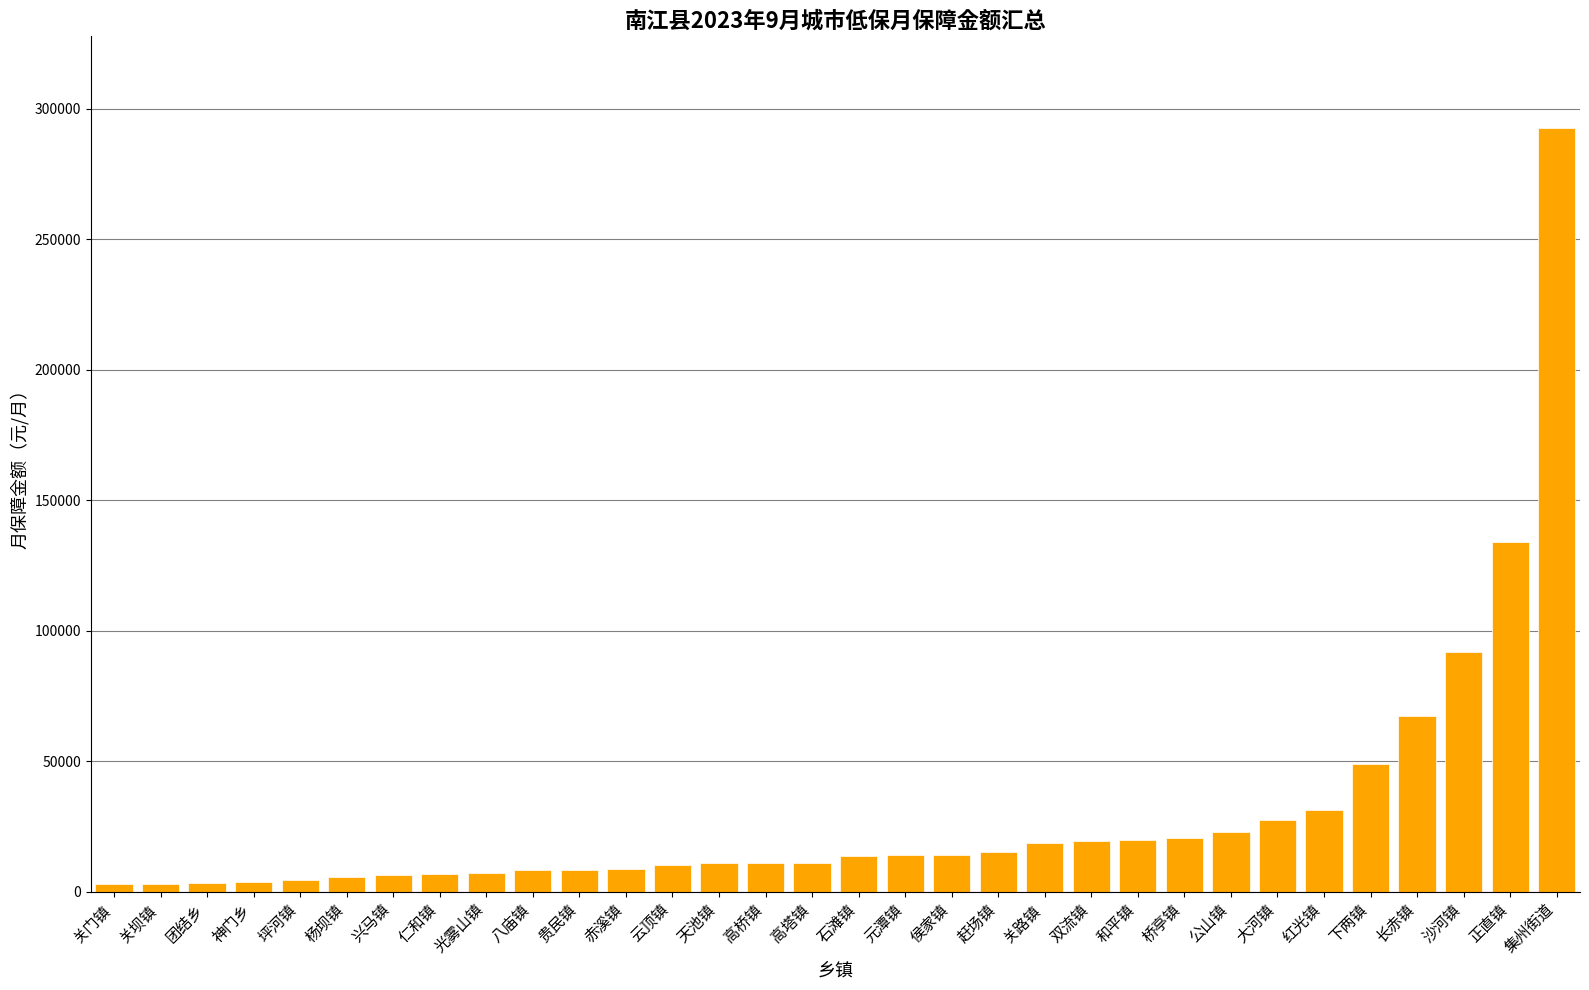

What is the maximum value shown in the chart?

292594